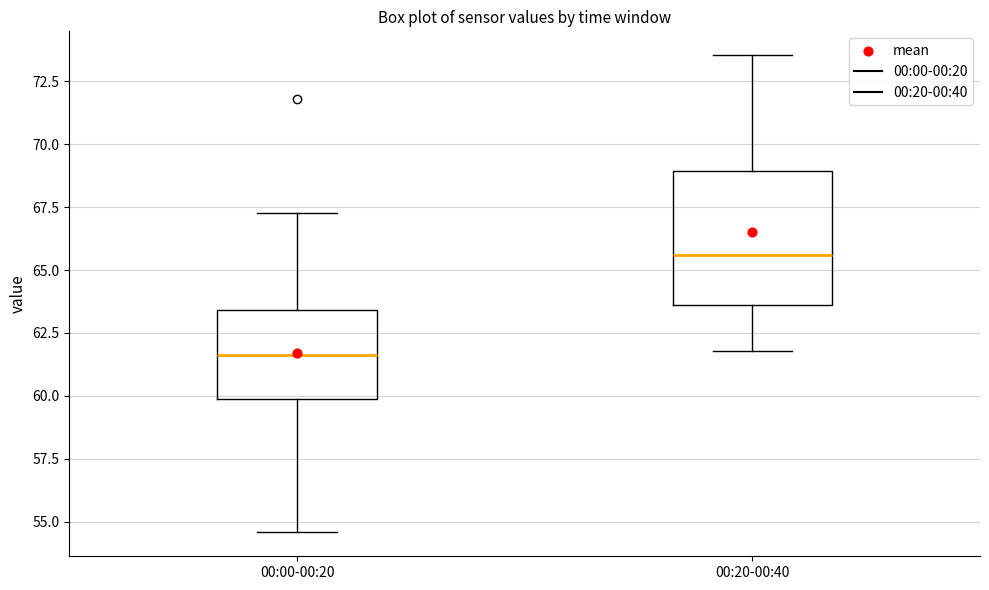

Which box is the tallest, from its lower edge to its upper edge?

00:20-00:40